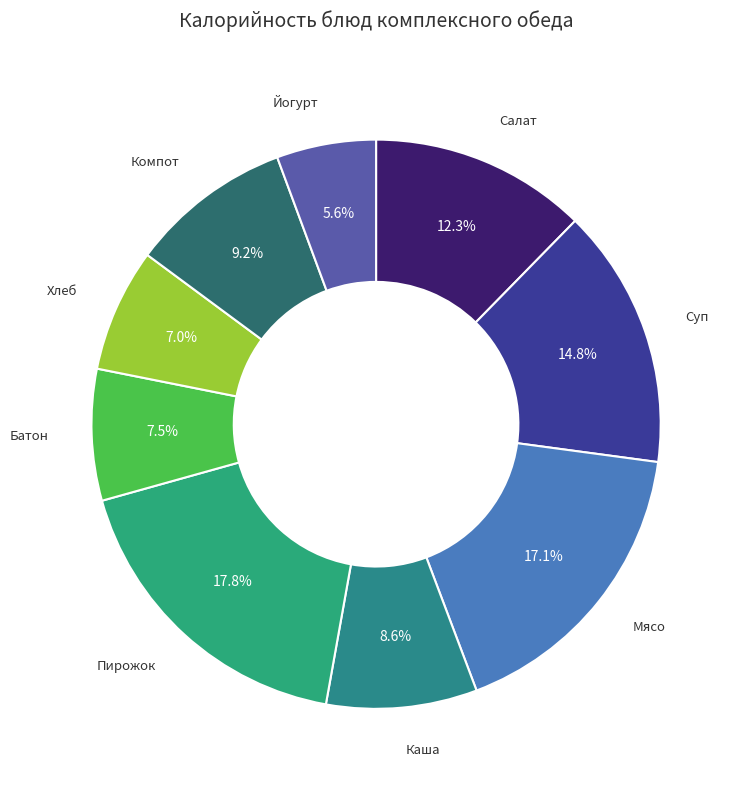

Count the number of slices in the pie.

9